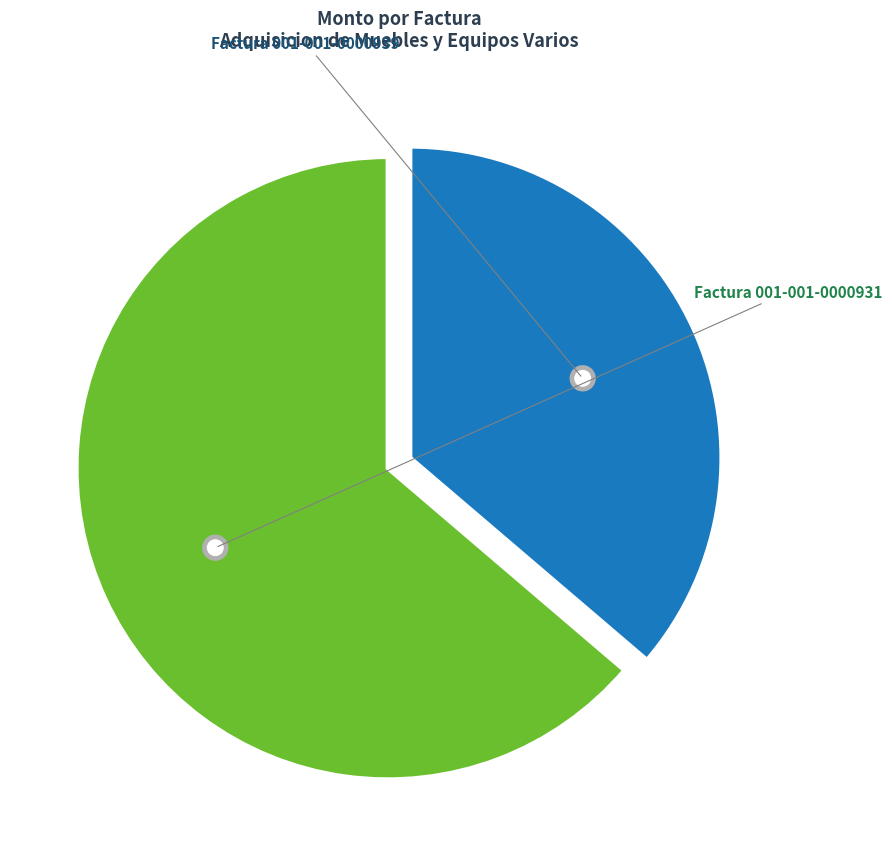

Which slice is the smallest?

Factura 001-001-0000939